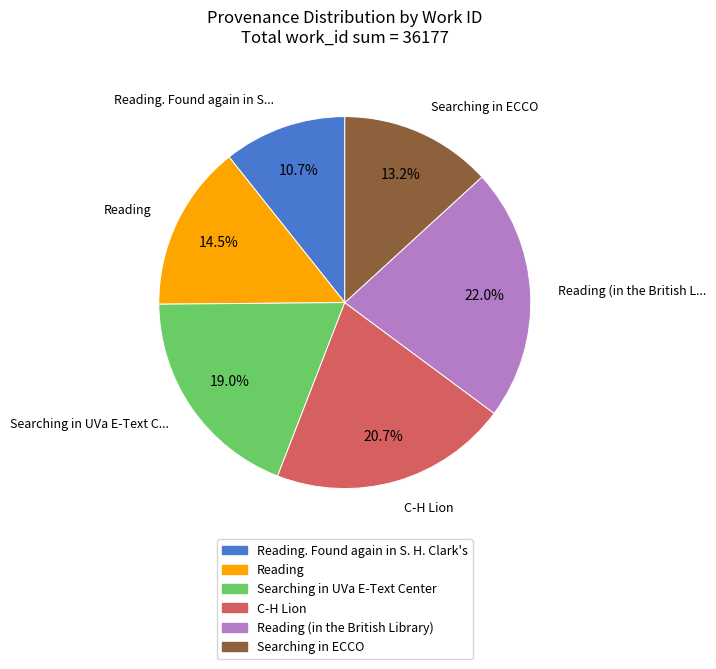

Is there a majority slice in this chart?

No